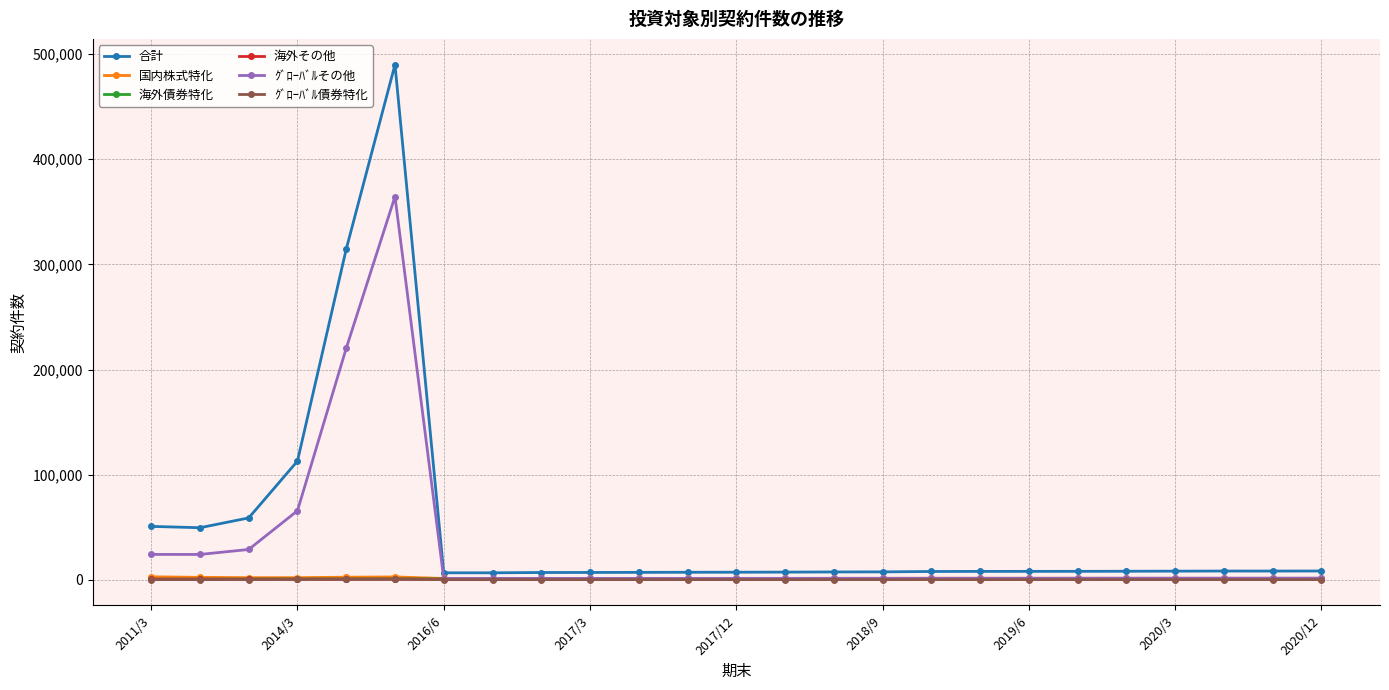

What is the difference between the maximum and minimum values in the ｸﾞﾛｰﾊﾞﾙ債券特化 series?

255